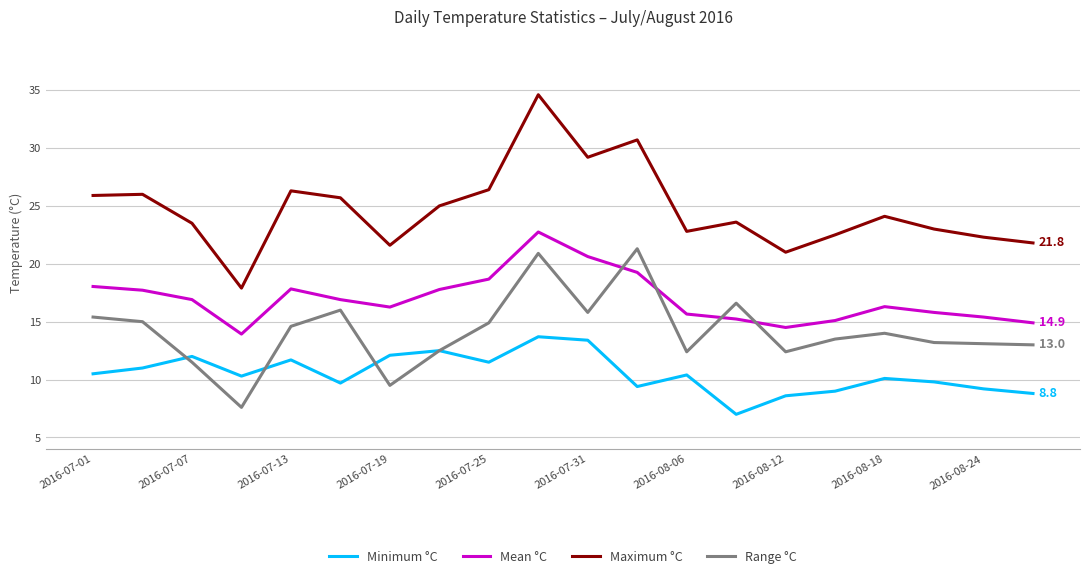

List the series in order of their peak value, lowest first.

Minimum °C, Range °C, Mean °C, Maximum °C